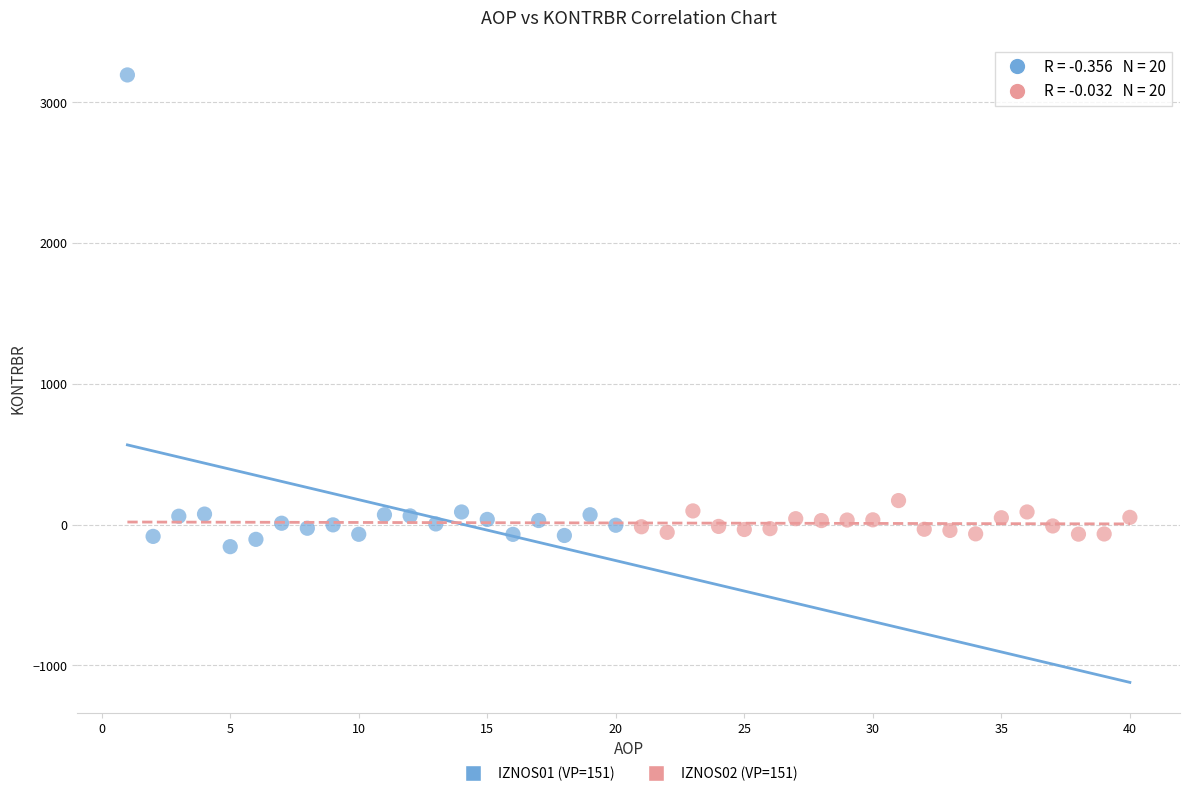

Which series has the widest spread of Y values?

IZNOS01 (VP=151)